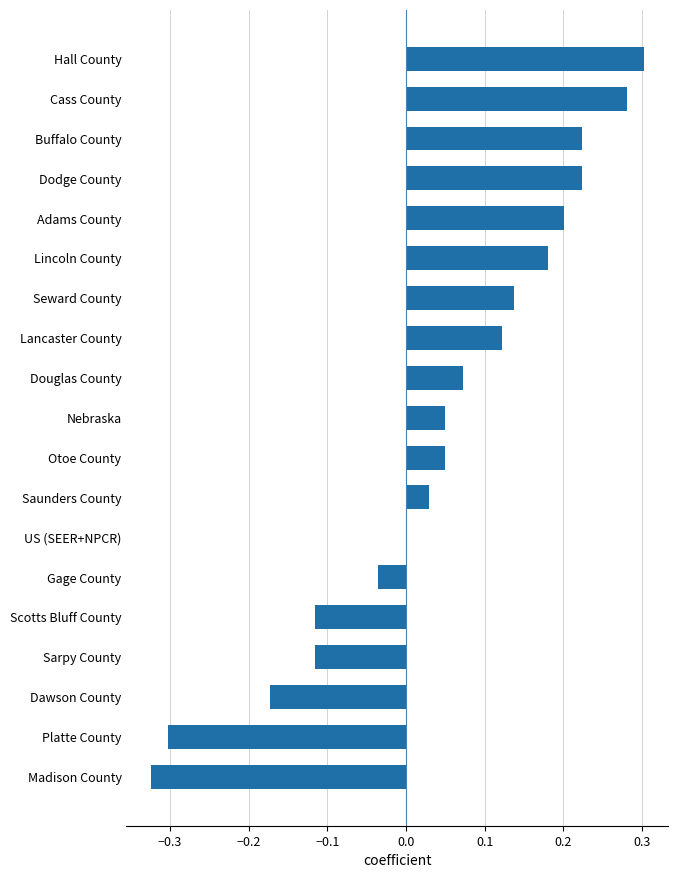

The value at Buffalo County is 0.4. True or false?

False